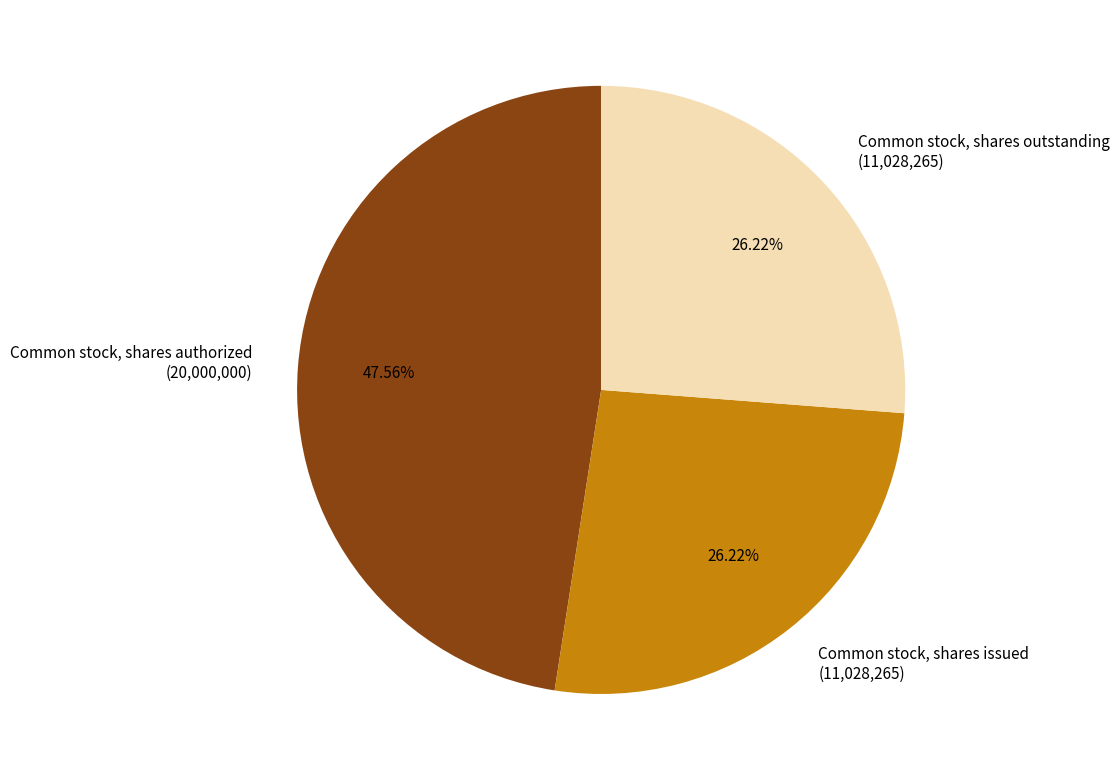

Is Common stock, shares outstanding (11,028,265) the majority of the pie?

No